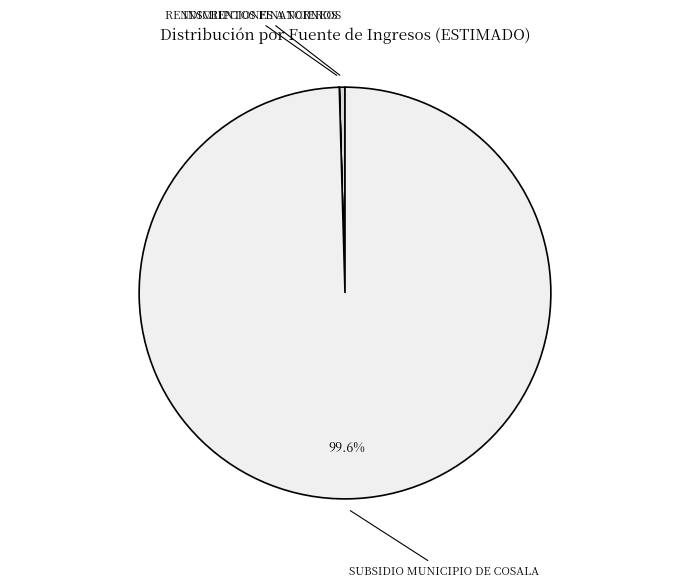

Which slice is the largest?

SUBSIDIO MUNICIPIO DE COSALA